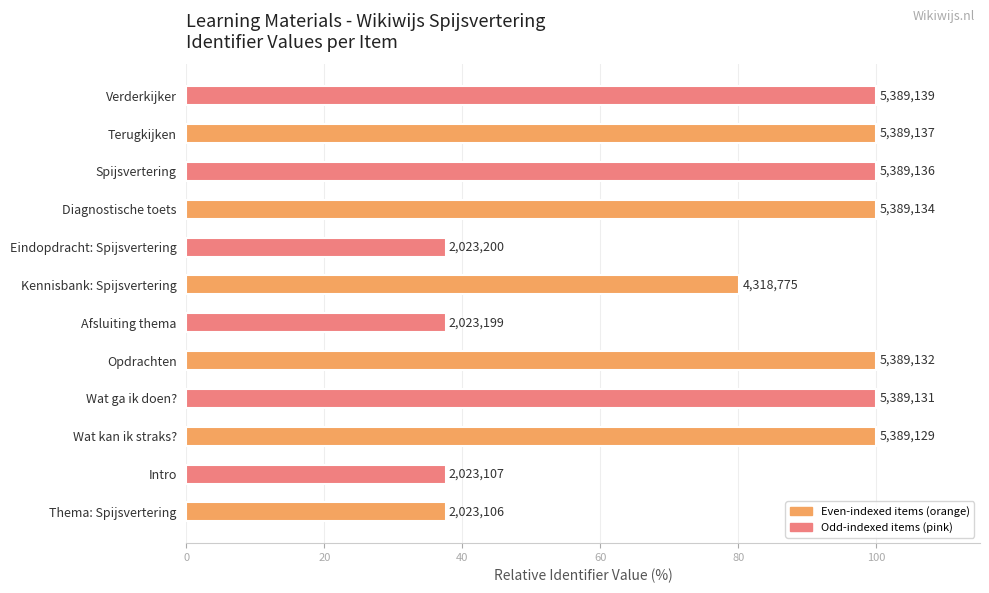

Does the chart contain any negative values?

No